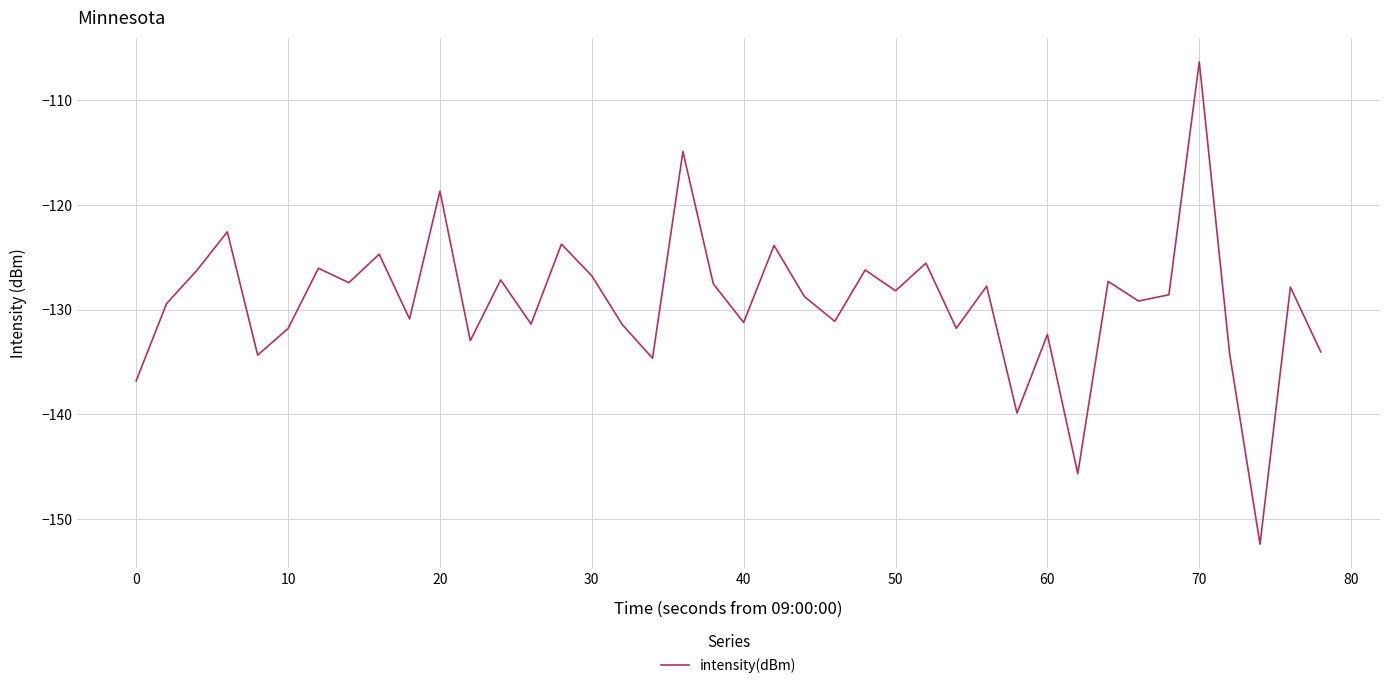

What is the maximum value shown in the chart?

-106.3